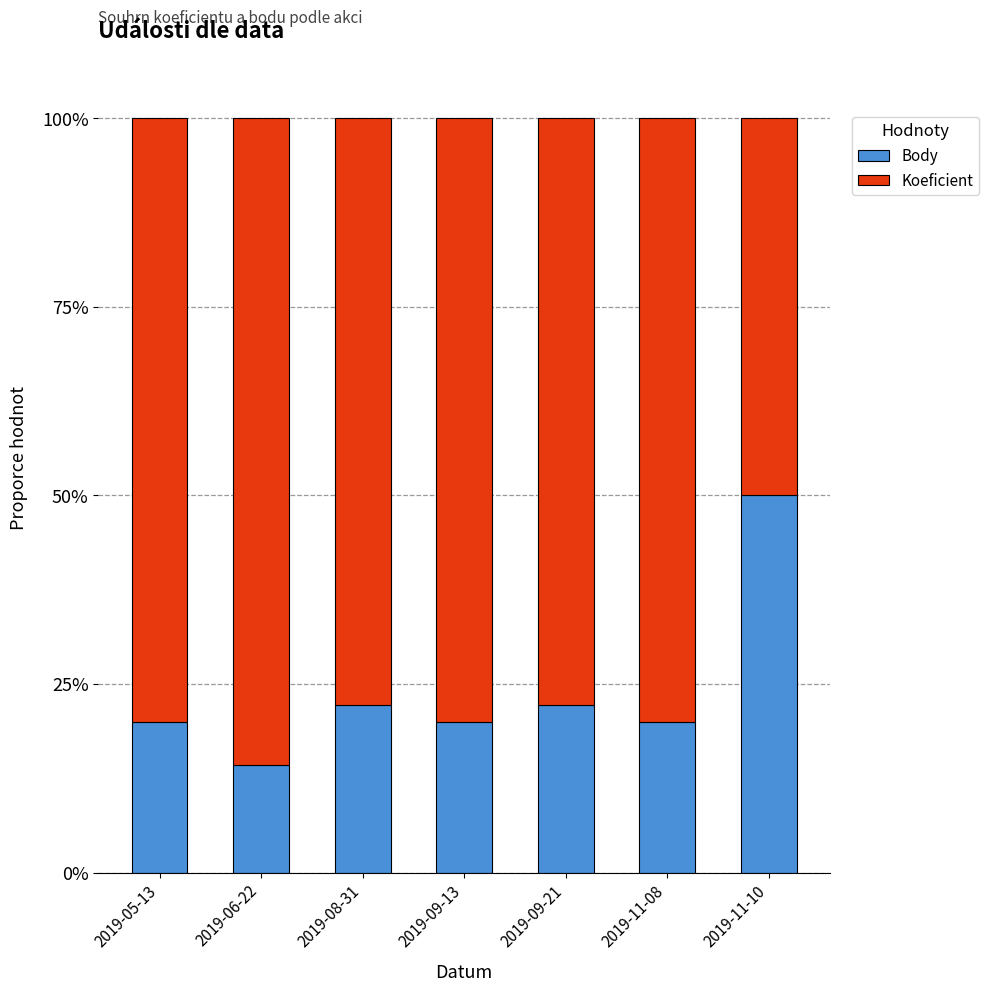

The Body series shows 22.2 at 2019-08-31. True or false?

True